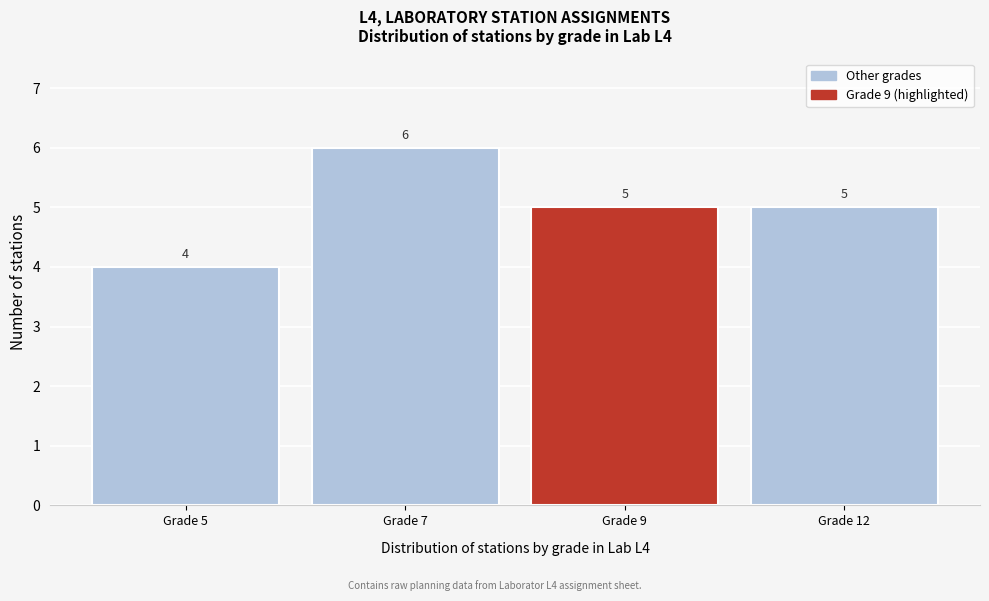

Reading left to right, transcribe all the data shown in this chart.

Grade 5=4	Grade 7=6	Grade 9=5	Grade 12=5